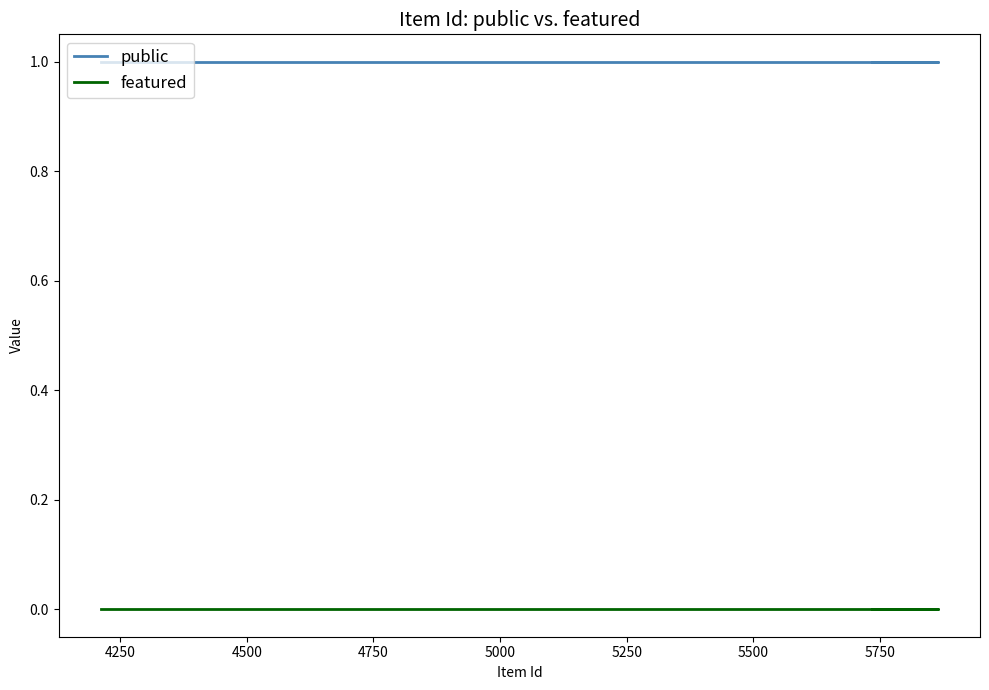

What is the label of the 3rd point from the left?

4500